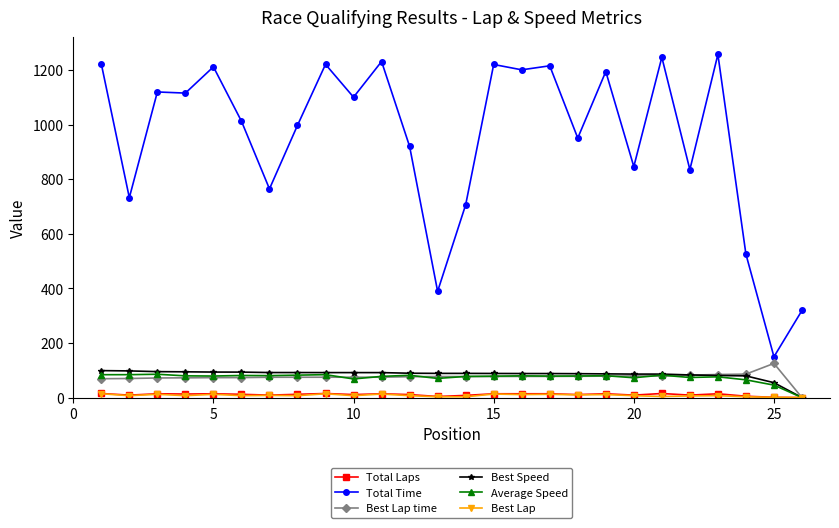

Which series has the largest total across all categories?

Total Time